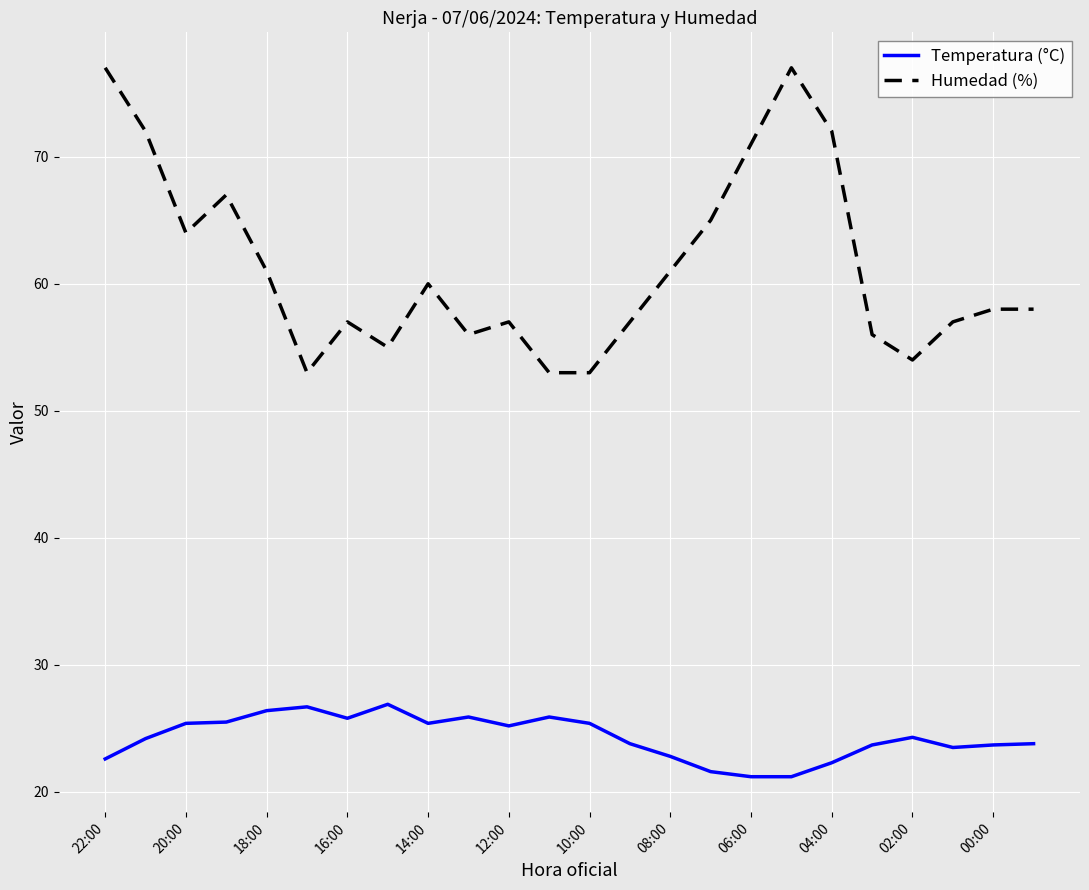

What is the minimum value for Temperatura (°C)?

21.2